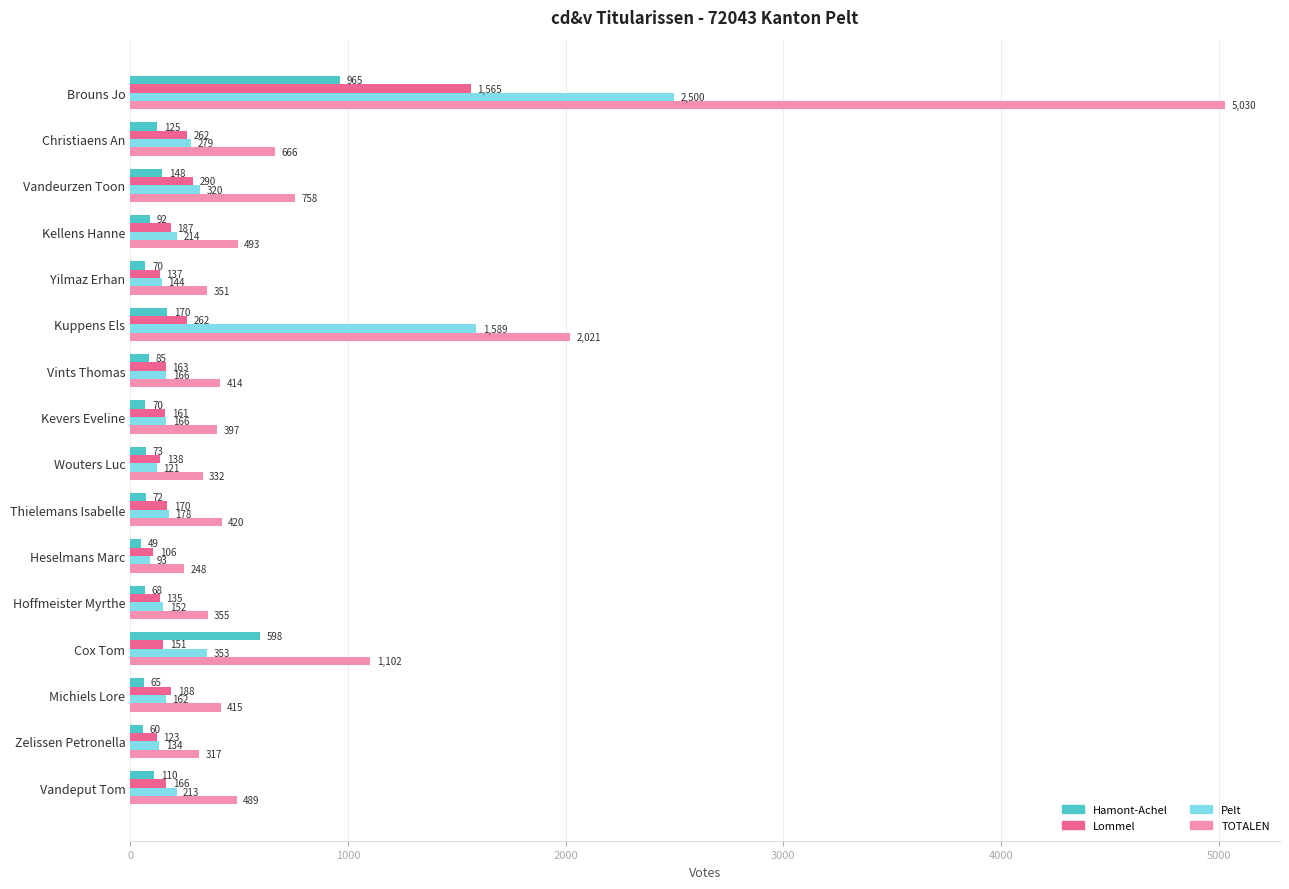

Which series has the widest spread of values?

TOTALEN